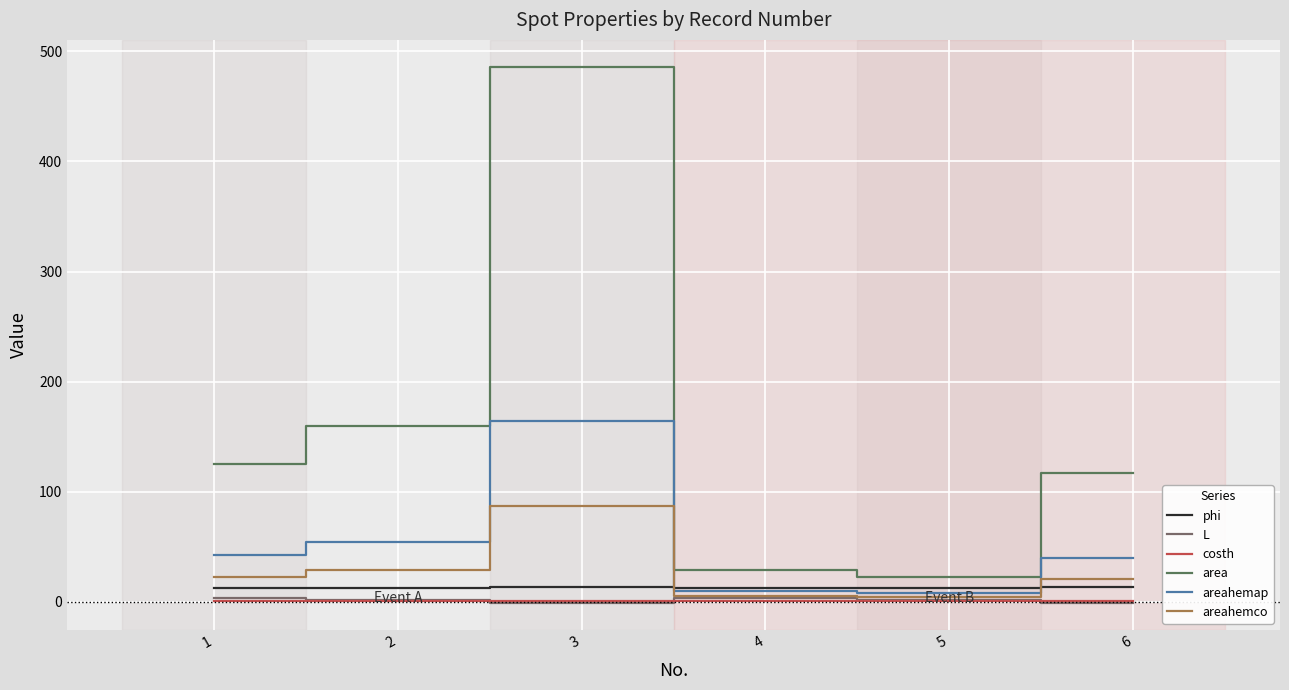

How many lines are shown in the chart?

6